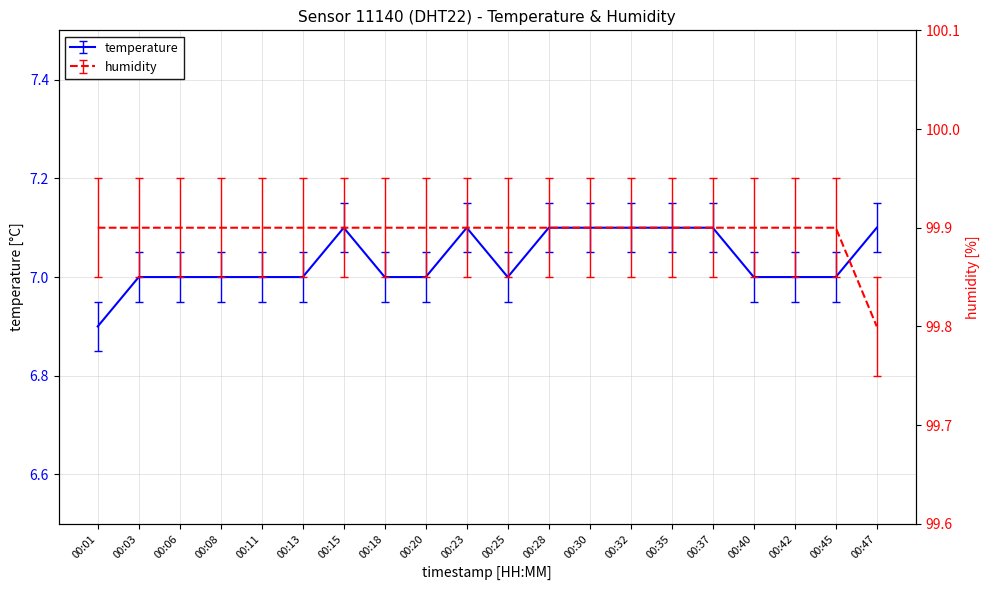

What is the total value across all series at 00:08?

106.9